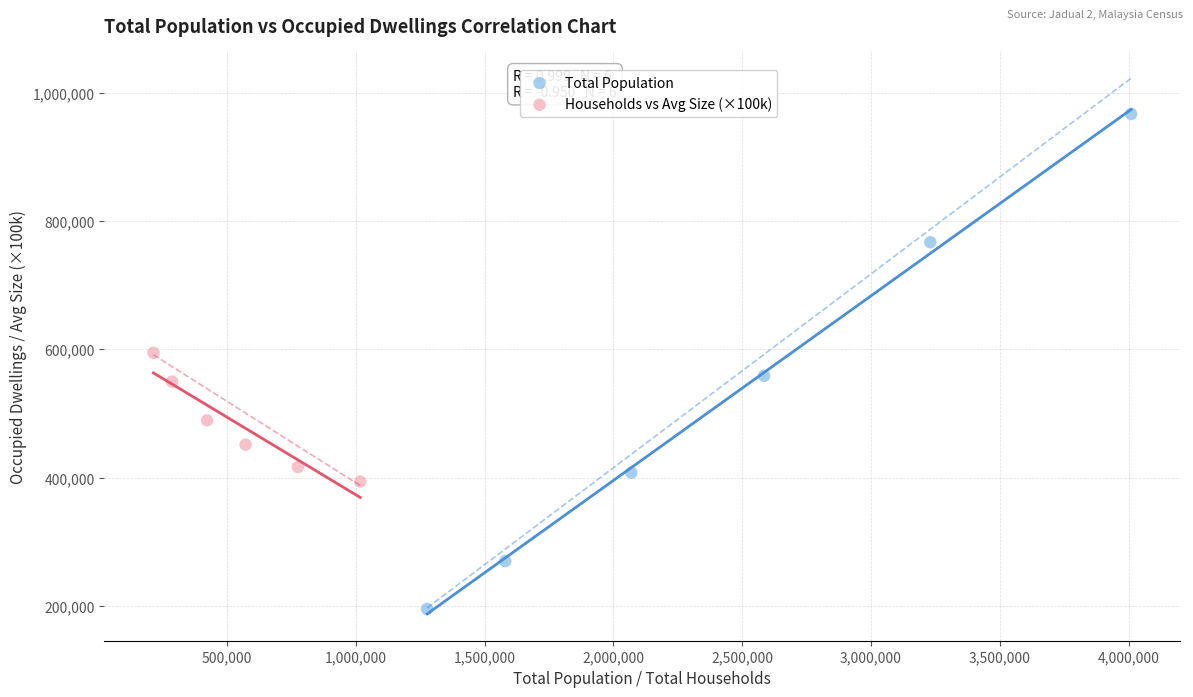

Which series has the widest spread of Y values?

Total Population